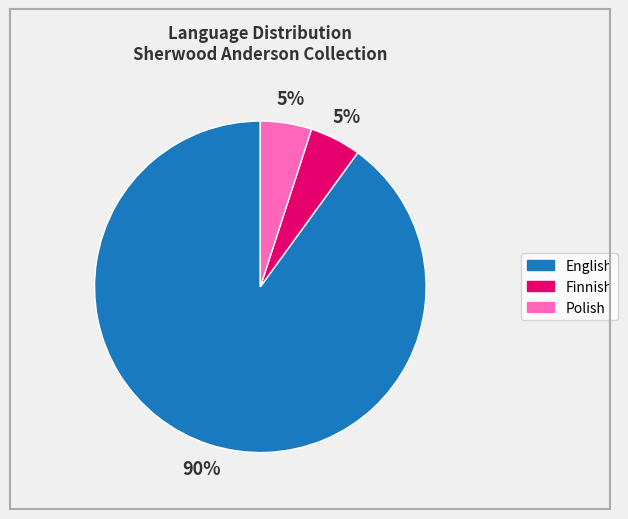

To the nearest percent, what is the average slice percentage?

33%